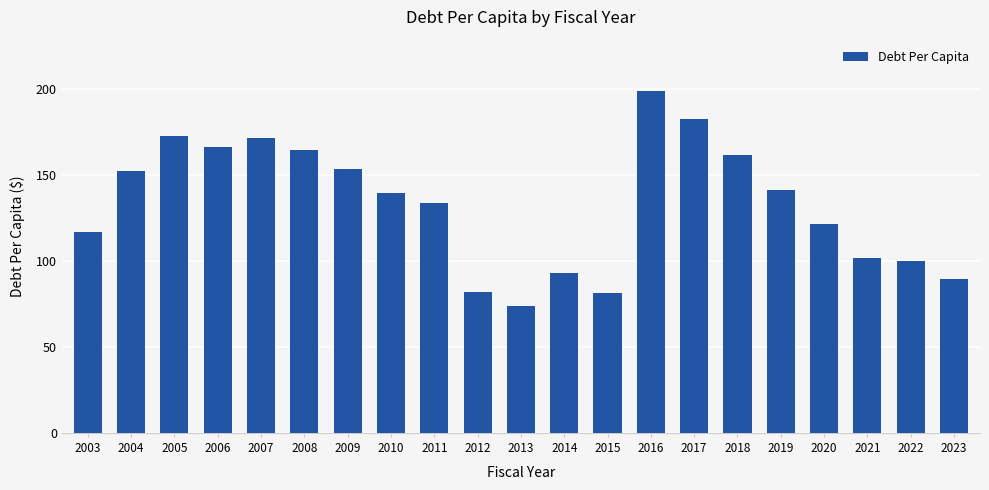

Which category has the highest value across all series?

2016